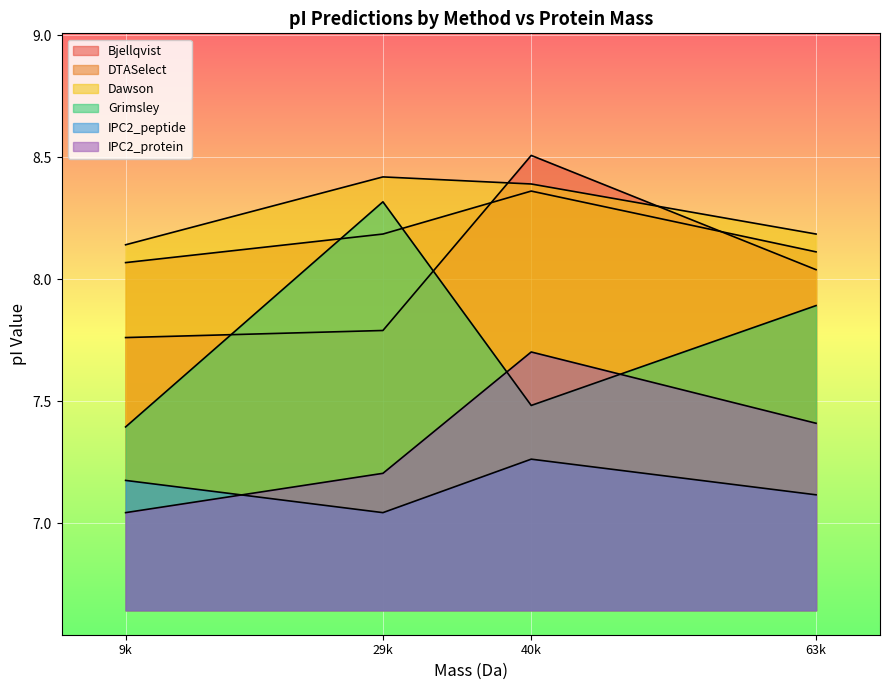

How many values in the Bjellqvist series are below 8?

2